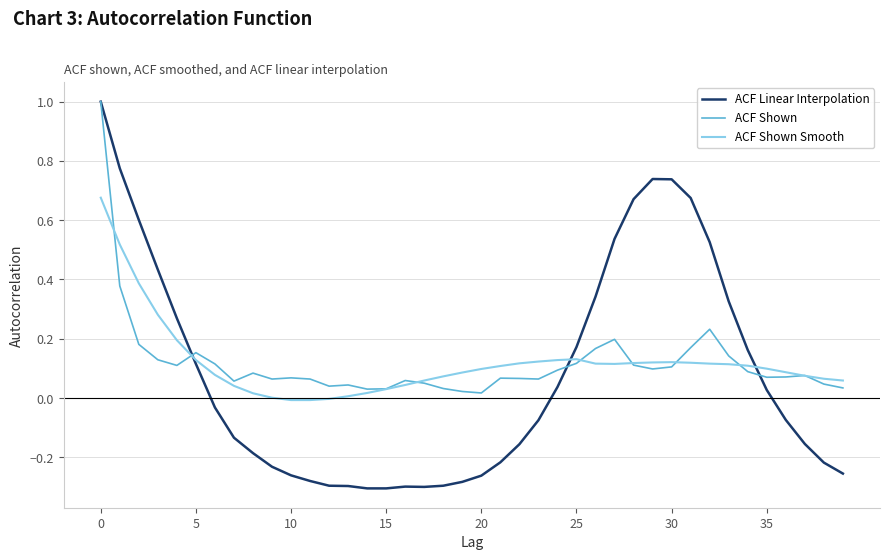

What is the maximum value for ACF Shown?

1.0